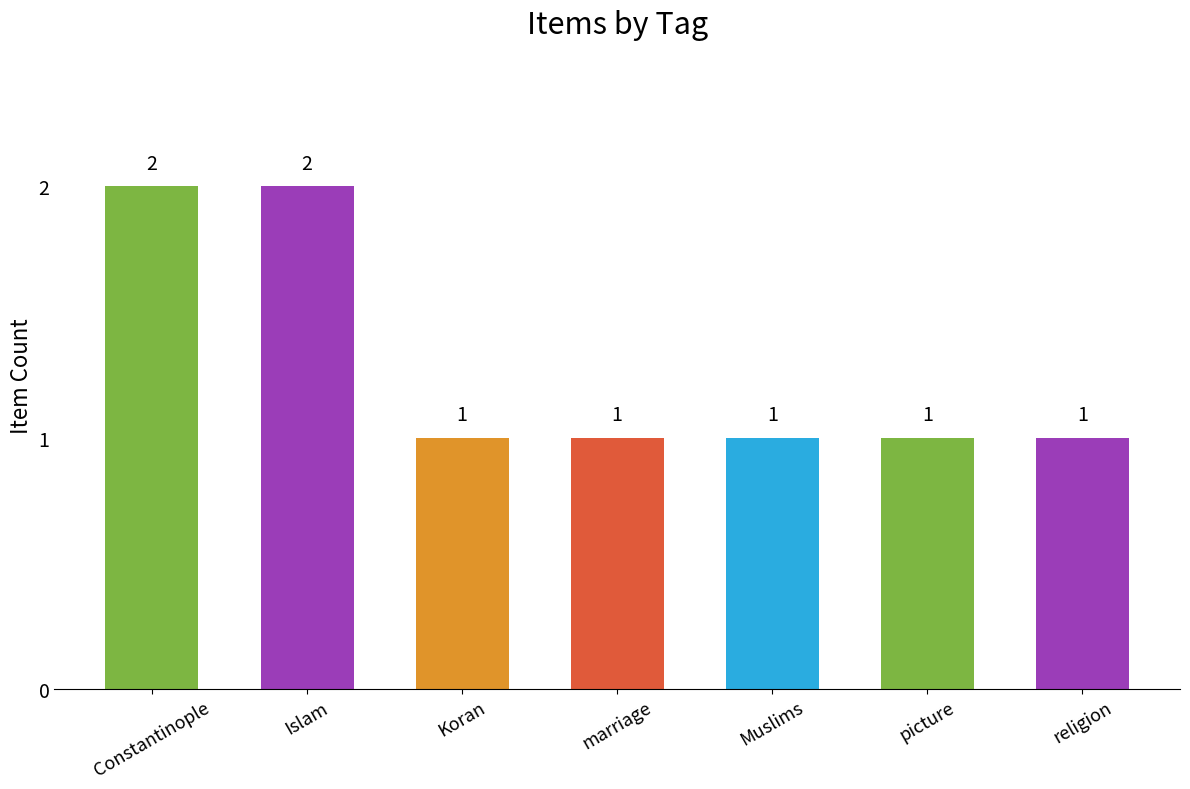

What is the difference between the maximum and minimum values?

1